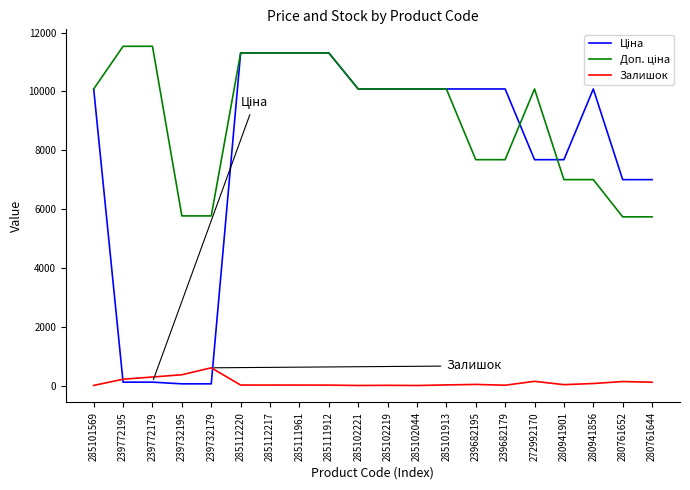

The value of Залишок at 239772179 is 290.0. True or false?

True